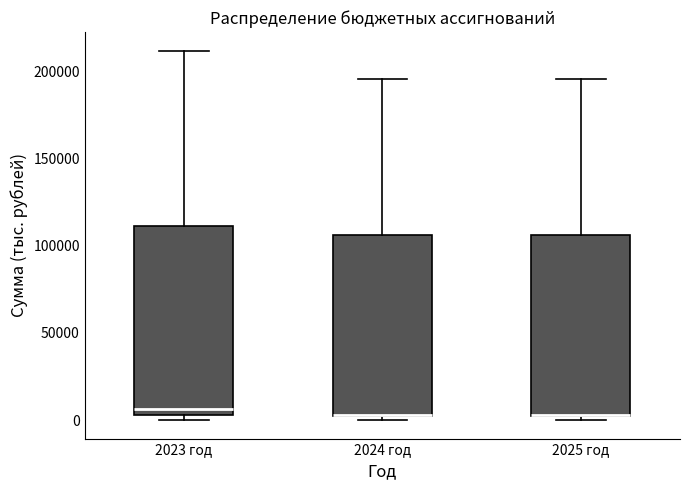

Reading left to right, read every box against the y-axis: the position of its median line, the range the box covers, and the ends of its whiskers. The values are not printed on the chart, so give them approximately, as read against the axis.

2023 год: median 5000 (just above the box's lower edge), box 5000 to 110000, whiskers 0 to 210000
2024 год: median 5000 (drawn on the box's lower edge), box 5000 to 105000, whiskers 0 to 195000
2025 год: median 5000 (drawn on the box's lower edge), box 5000 to 105000, whiskers 0 to 195000